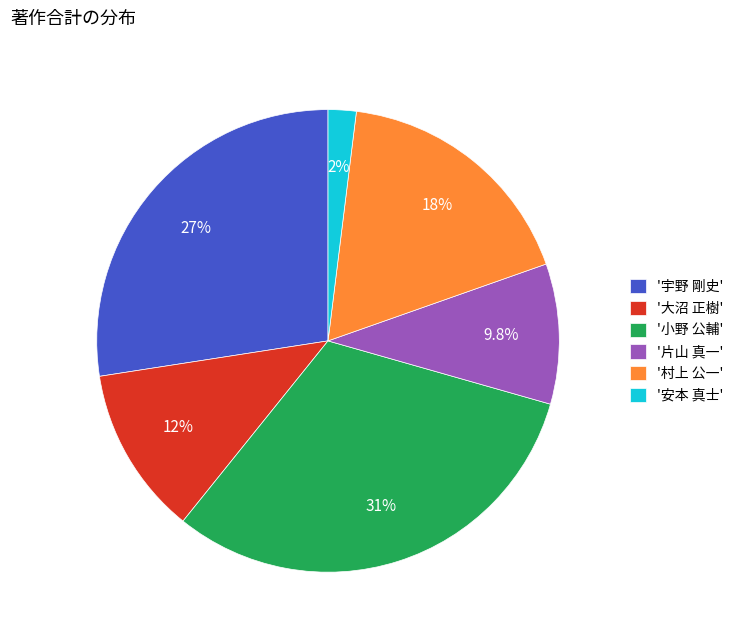

Between '小野 公輔' and '大沼 正樹', which is larger?

'小野 公輔'